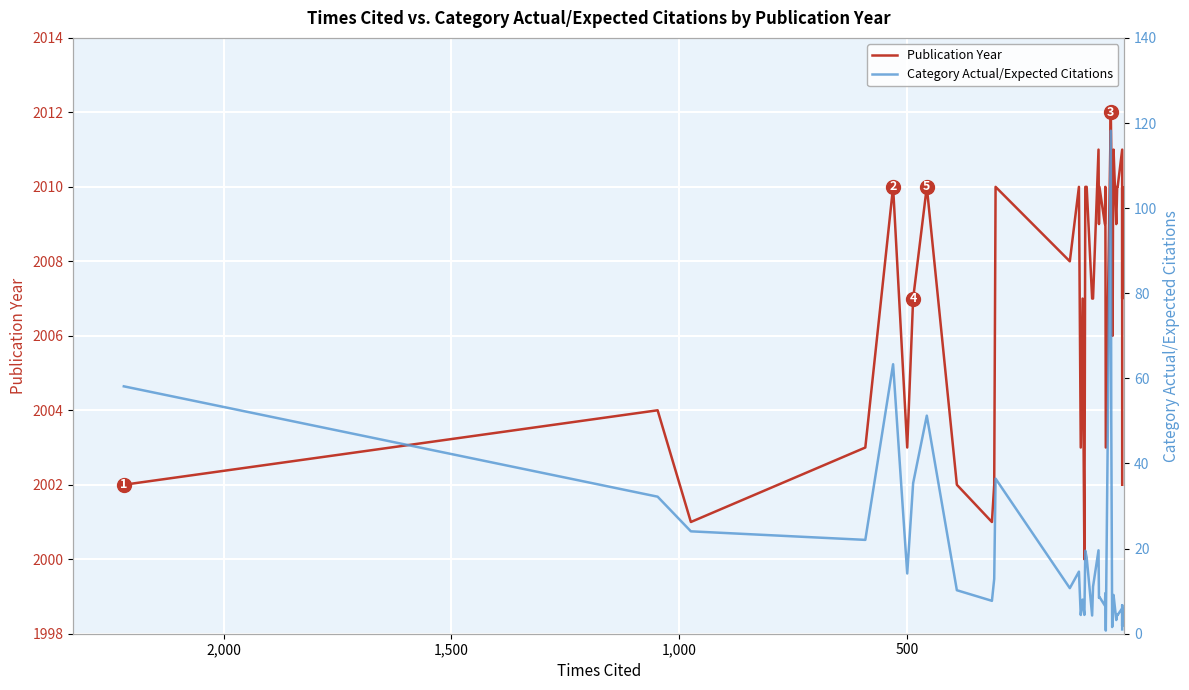

In Publication Year, how many points are higher than both neighbors (excluding endpoints)?

13